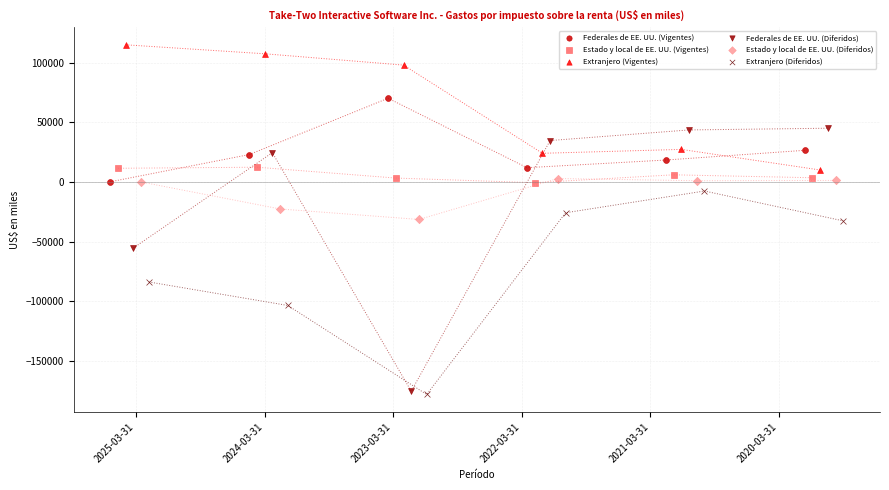

Which series has the largest Y range (max minus min)?

Federales de EE. UU. (Diferidos)